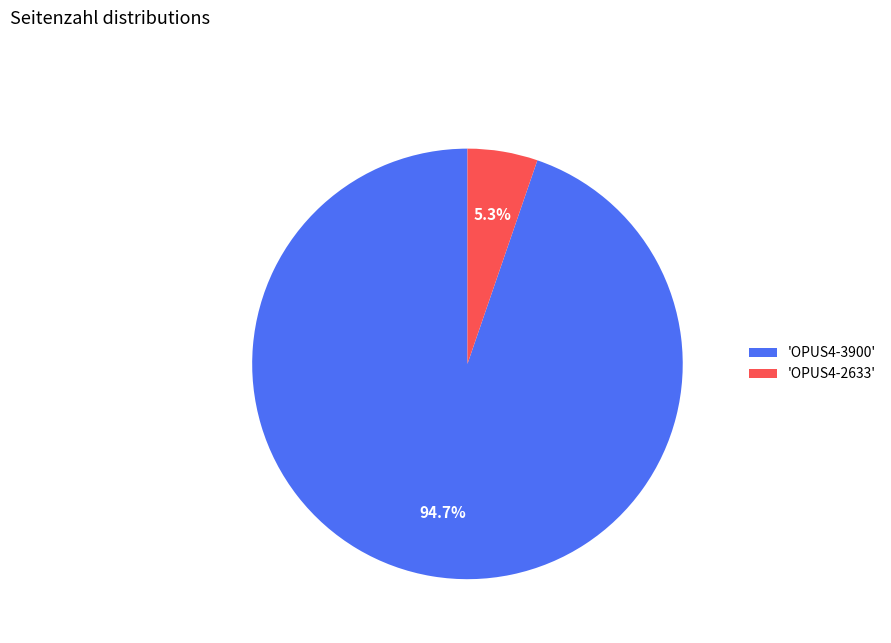

Which category has the biggest portion of the pie?

'OPUS4-3900'